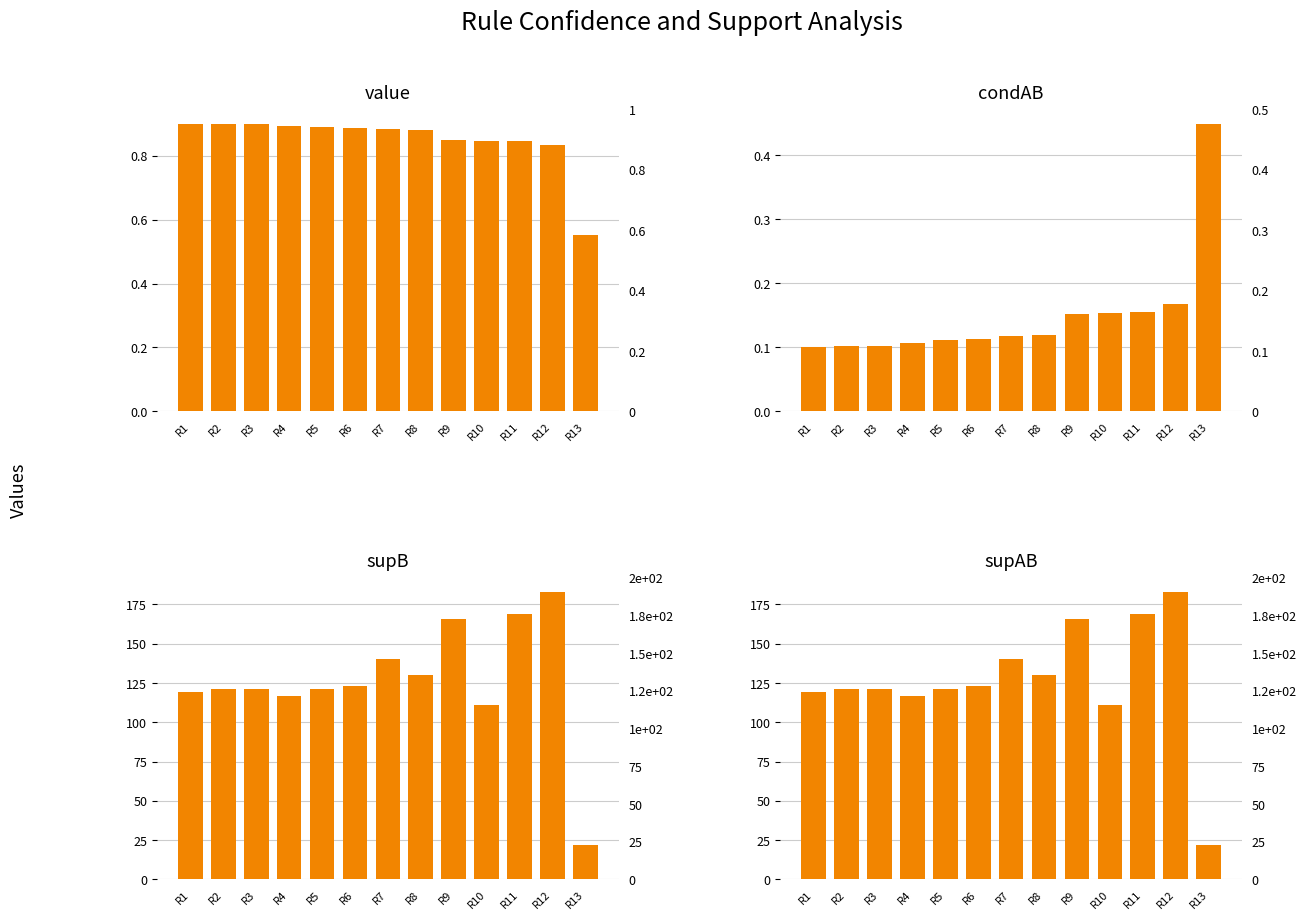

Which series changed the most between R1 and R11?

supB